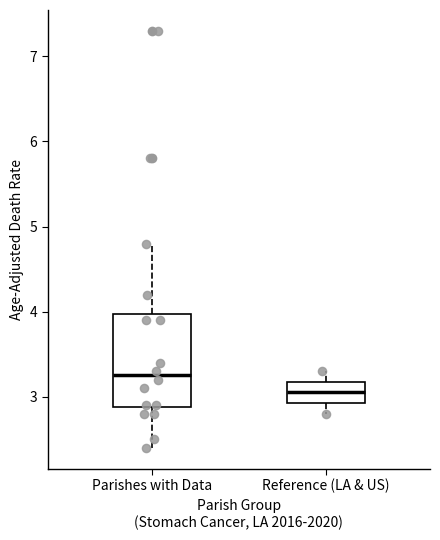

Reading left to right, transcribe this box plot: for each box, give where its median line is, the range the box spans, and where its two whiskers end, as read against the y-axis. The values are not printed on the chart, so give them approximately, as read against the axis.

Parishes with Data: median 3.3, box 2.9 to 4.0, whiskers 2.4 to 4.8
Reference (LA & US): median 3.1, box 2.9 to 3.2, whiskers 2.8 to 3.3